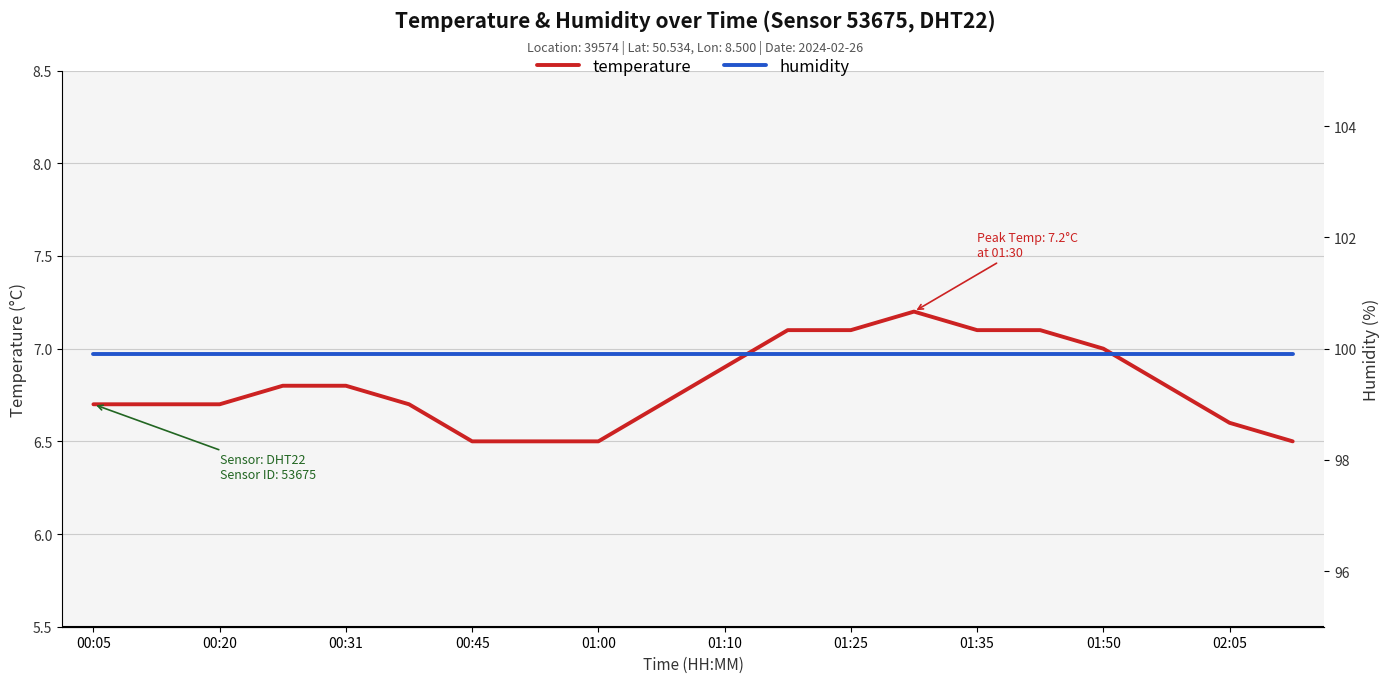

List the series in order of their peak value, highest first.

humidity, temperature